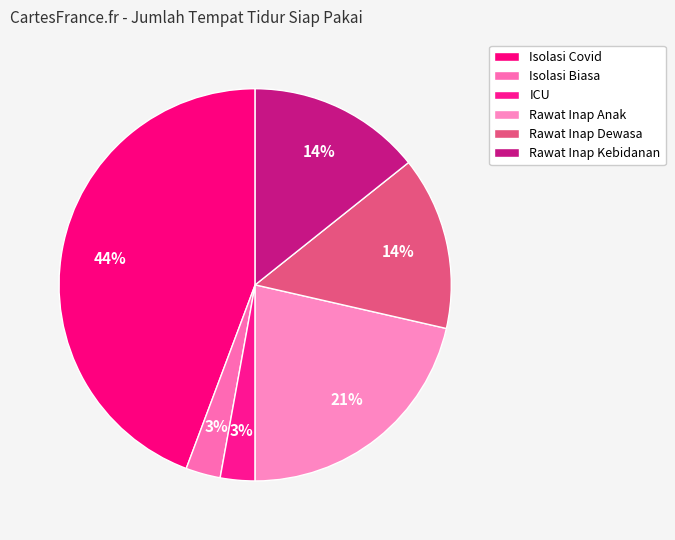

Rank the categories by value from lowest to highest.

Isolasi Biasa, ICU, Rawat Inap Dewasa, Rawat Inap Kebidanan, Rawat Inap Anak, Isolasi Covid